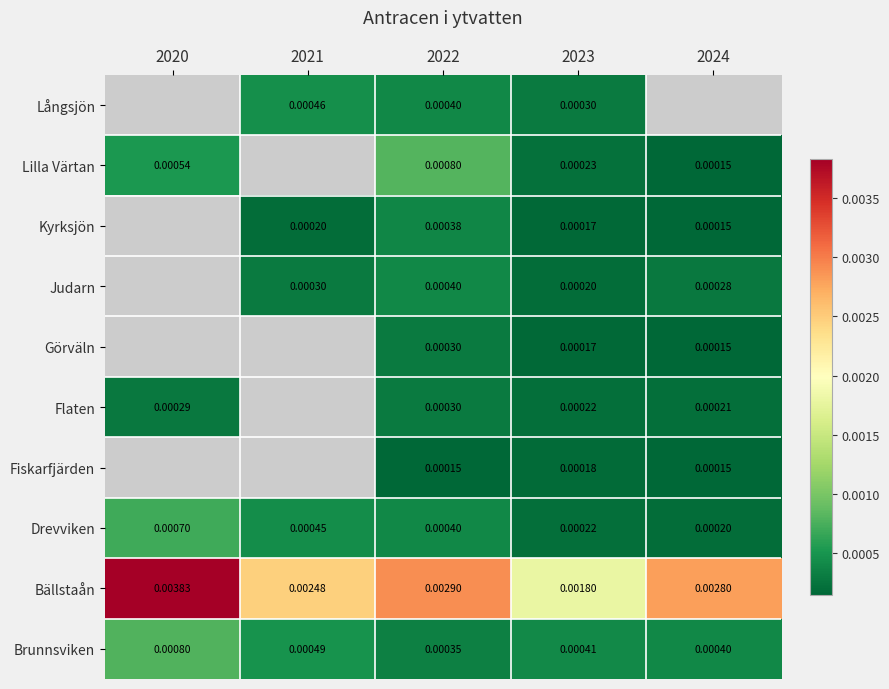

Is the value of Kyrksjön at 2024 greater than the value of Brunnsviken at 2024?

No